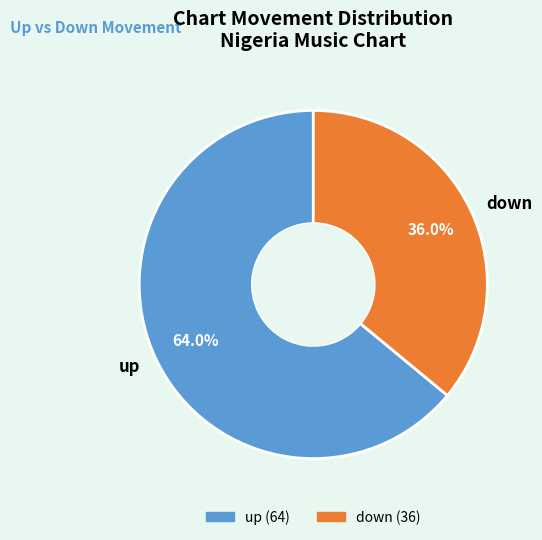

How many slices are in this pie chart?

2